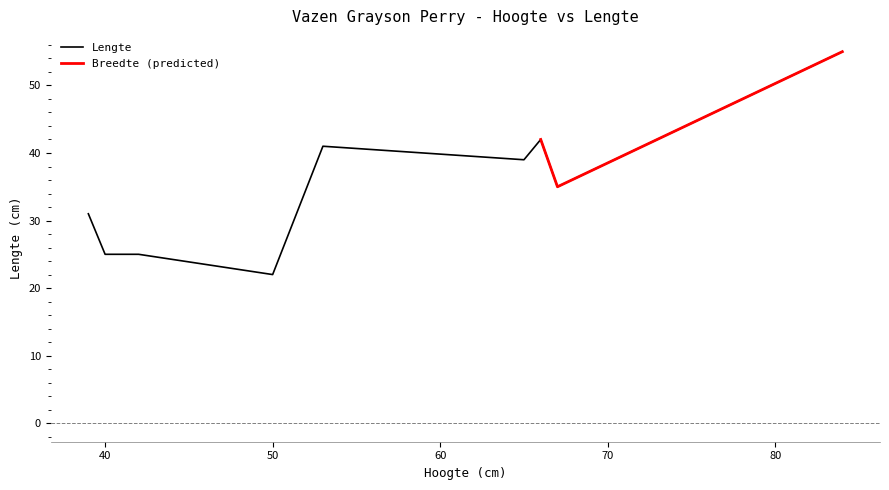

What is the highest value of the Lengte series?

55